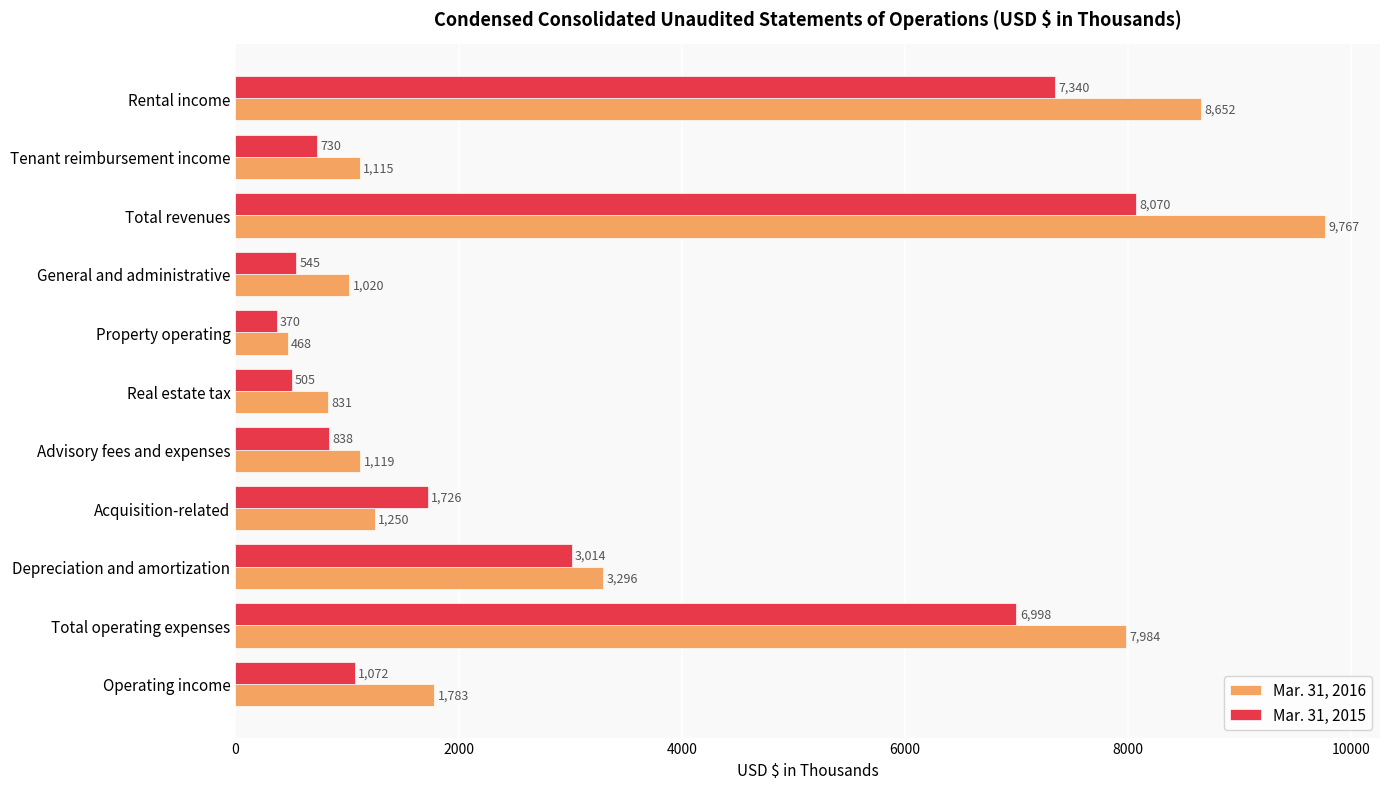

Which category has the lowest value in the Mar. 31, 2016 series?

Property operating